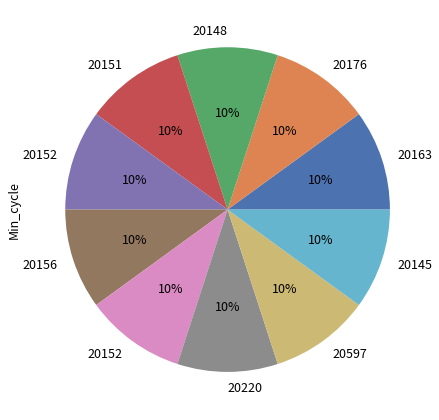

Does any single category account for the majority?

No